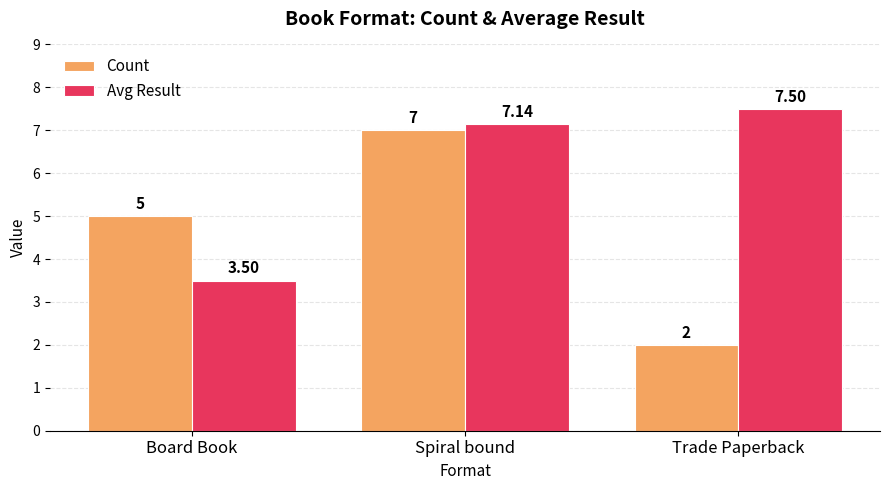

Which series changed the most between Board Book and Trade Paperback?

Avg Result